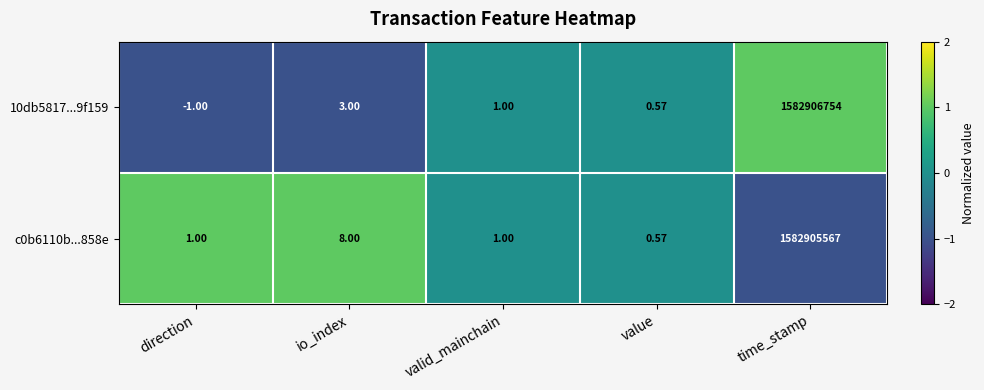

At which category is the sum across all series the highest?

time_stamp